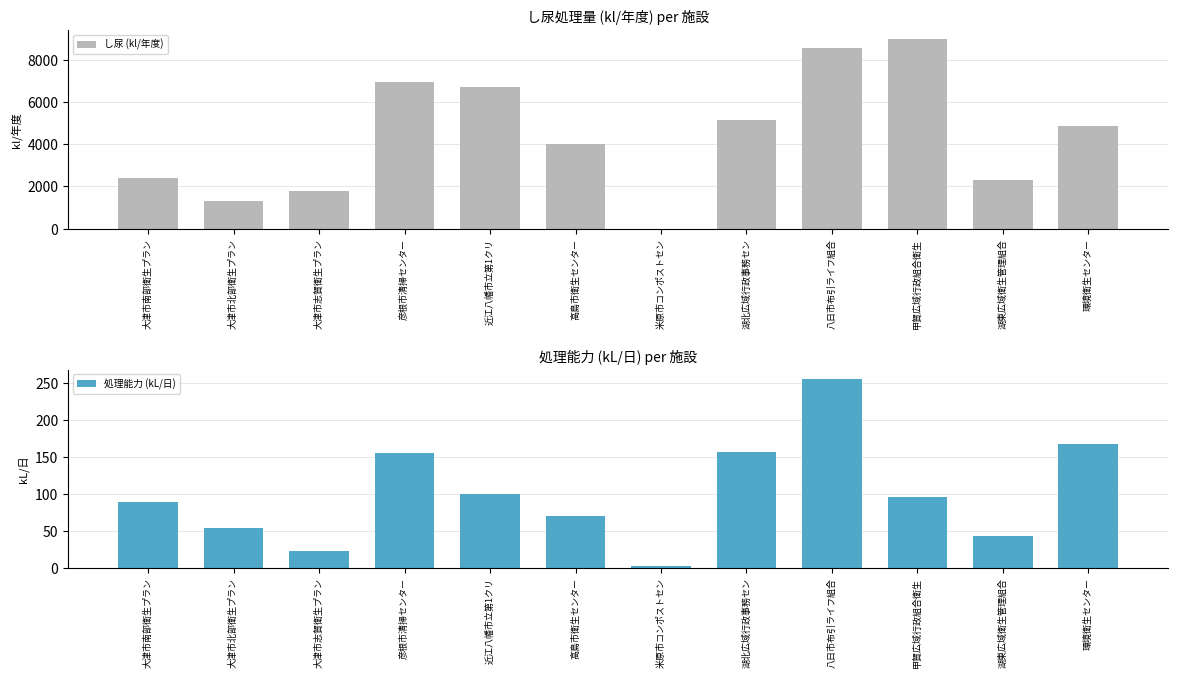

How many groups of bars are there?

12